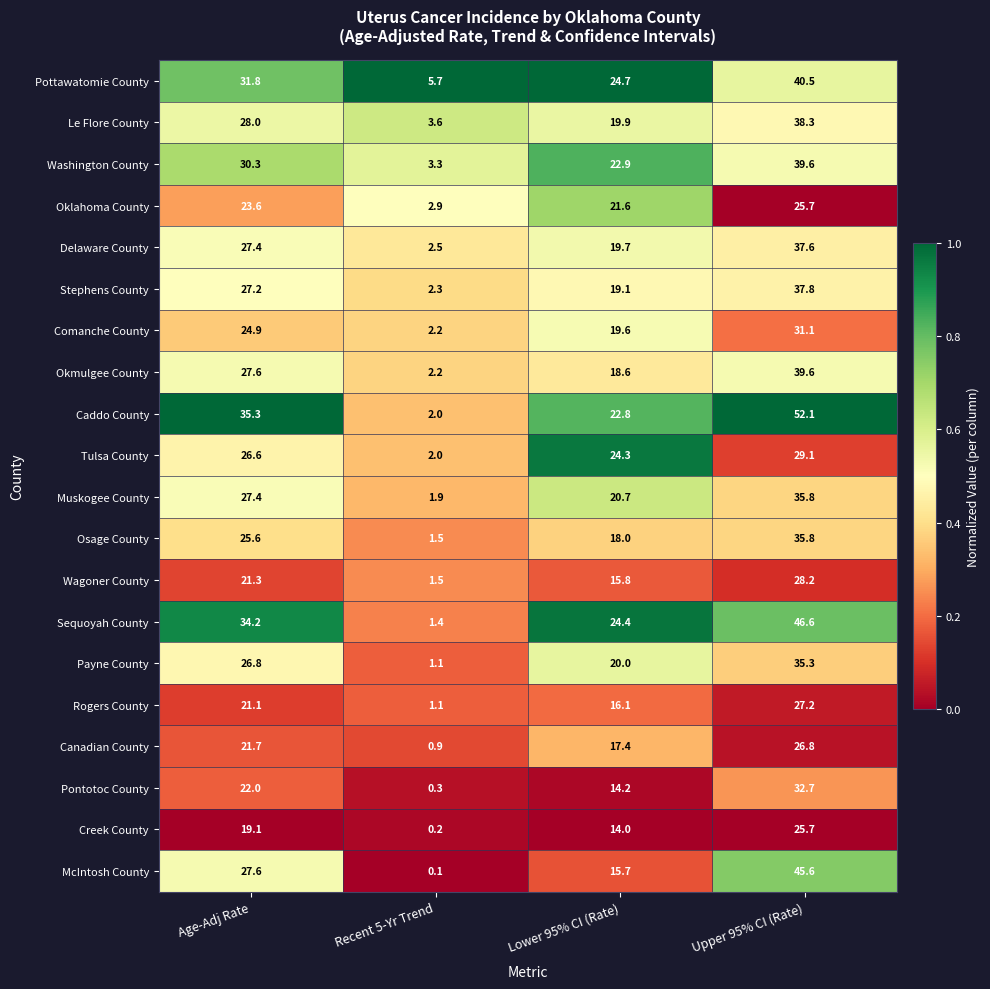

What is the maximum value shown in the chart?

52.1